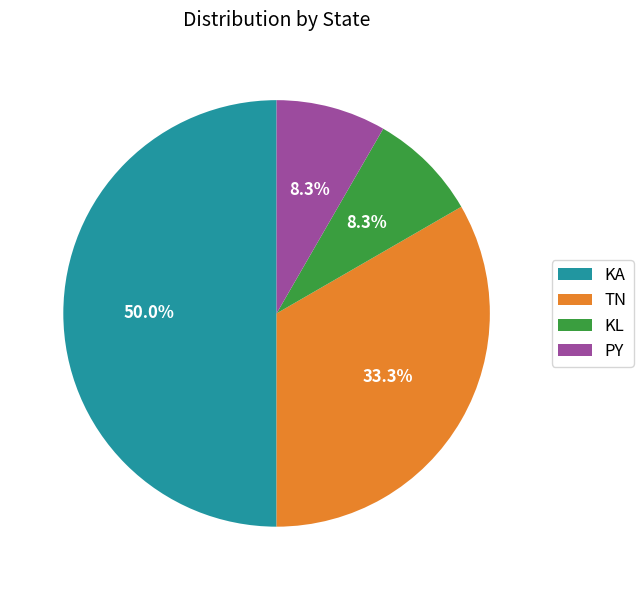

Does KL account for over 50% of the chart?

No